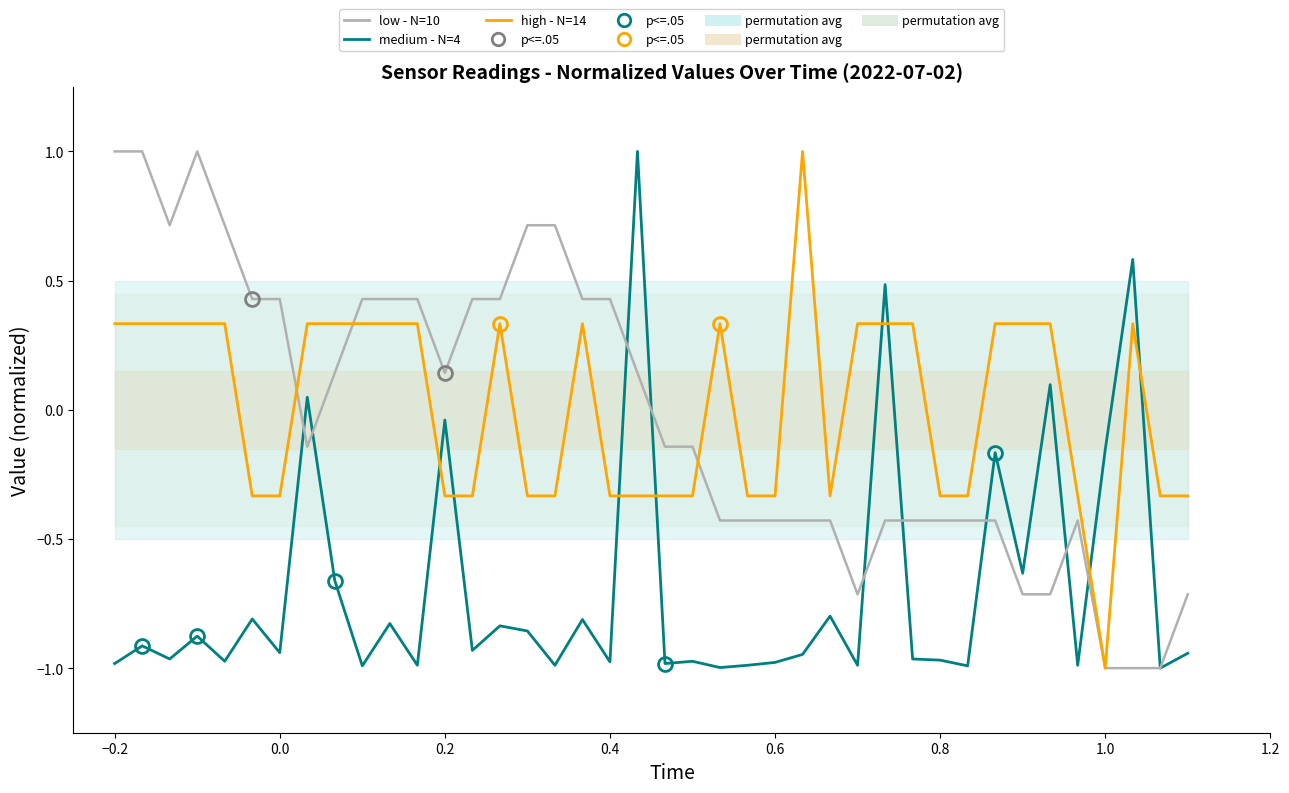

In high - N=14, how many points are higher than both neighbors (excluding endpoints)?

5